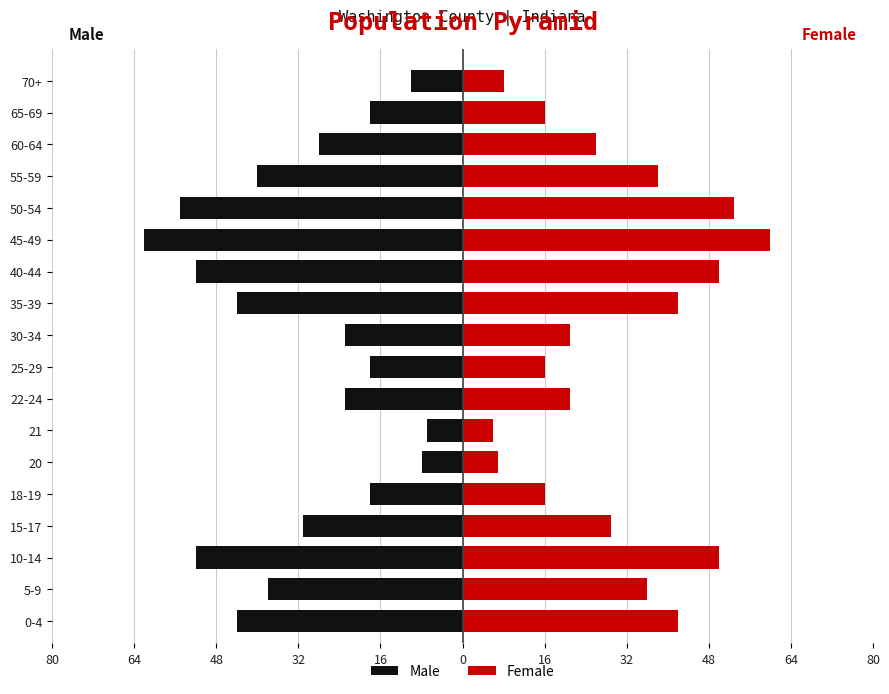

What is the total value across all series at 16?

-2